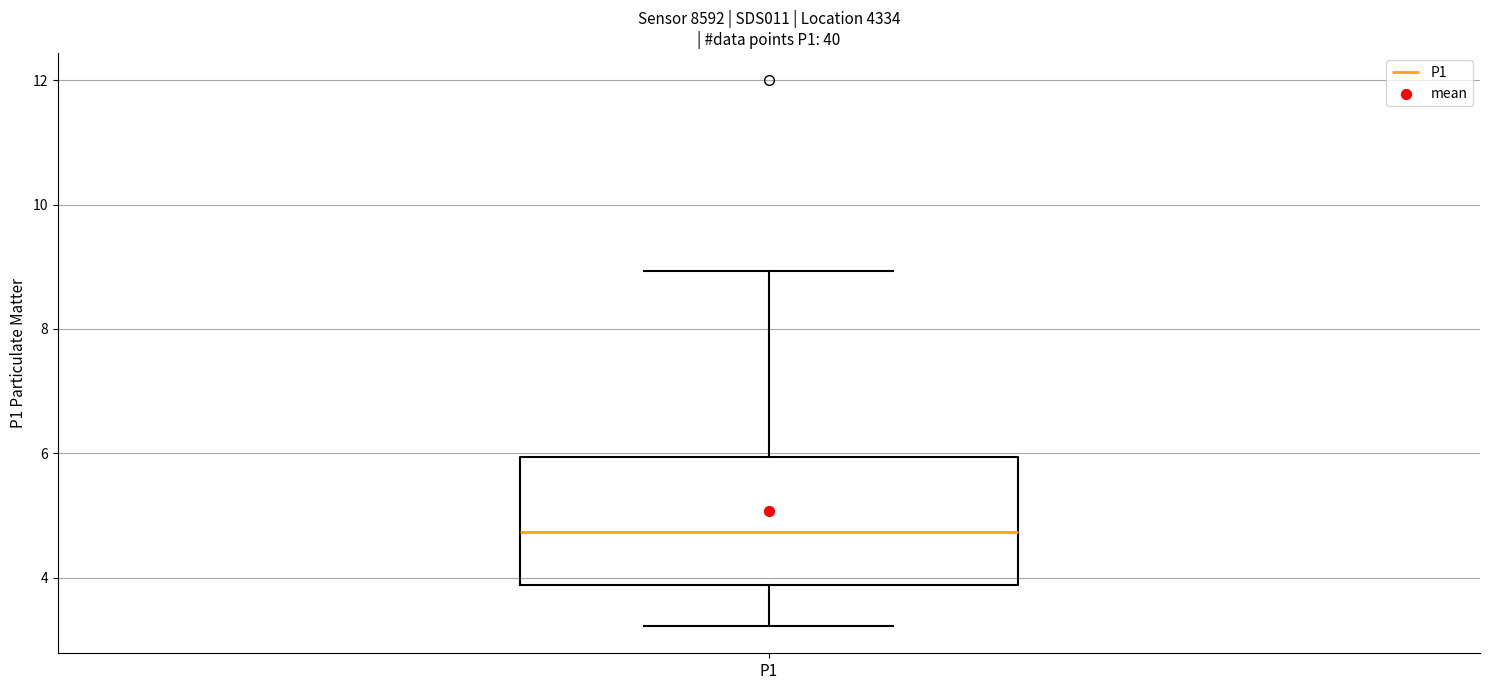

Transcribe this box plot: give where the median line is, the range the box spans, and where the two whiskers end, as read against the y-axis. The values are not printed on the chart, so give them approximately, as read against the axis.

median 4.8, box 3.8 to 6.0, whiskers 3.2 to 9.0